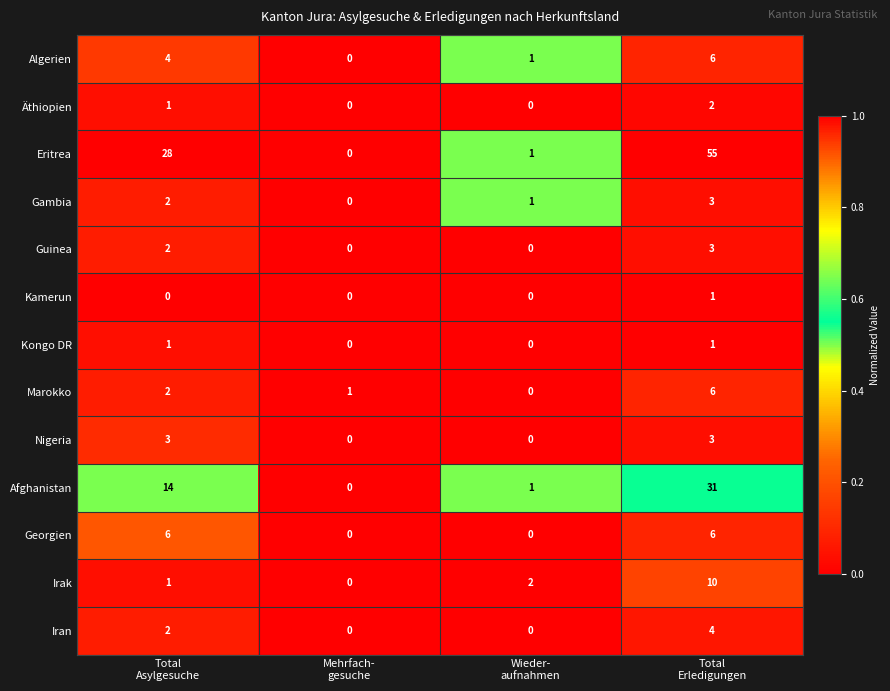

Count the number of data series in this chart.

13